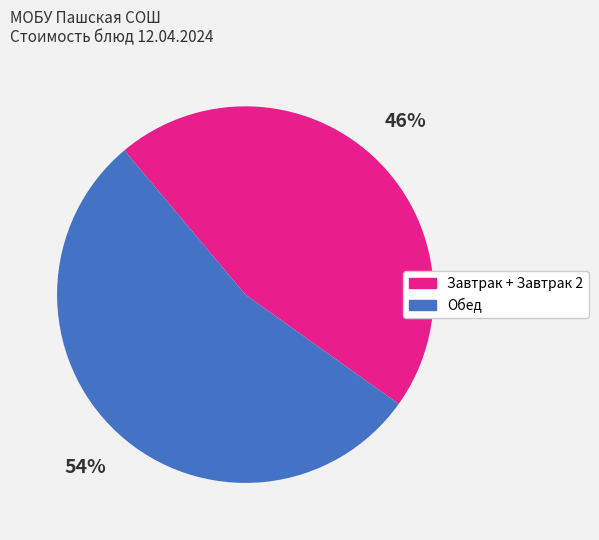

To the nearest percent, what is the difference between the largest and smallest slice percentages?

8%